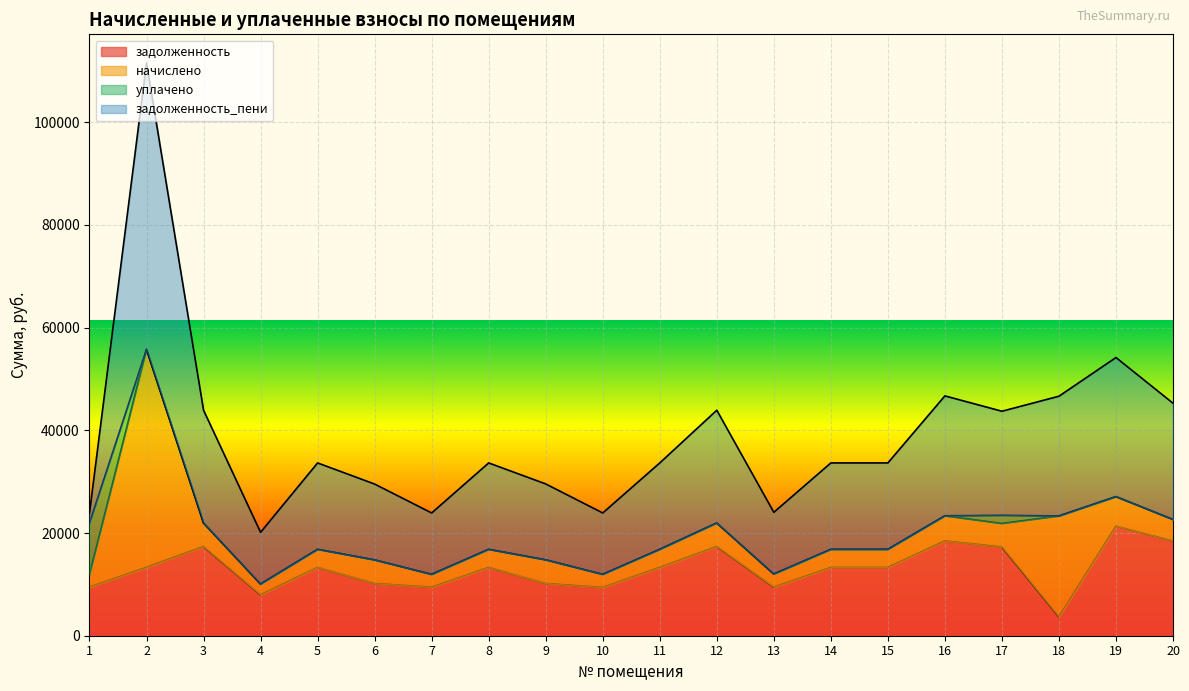

Reading left to right, transcribe all the data shown in this chart.

задолженность: 1=9450.2	2=13327.9	3=17359.7	4=7960.8	5=13302.2	6=10169.6	7=9450.2	8=13302.2	9=10176.0	10=9398.9	11=13302.2	12=17359.7	13=9447.8	14=13302.2	15=13302.2	16=18463.9	17=17282.6	18=3687.5	19=21340.1	20=18438.2
начислено: 1=2503.9	2=42447.1	3=4599.5	4=2109.2	5=3524.5	6=4599.5	7=2503.9	8=3524.5	9=4606.3	10=2555.3	11=3524.5	12=4599.5	13=2571.2	14=3524.5	15=3524.5	16=4892.0	17=4579.1	18=19636.1	19=5751.6	20=4203.1
уплачено: 1=10000.0	2=0.0	3=0.0	4=0.0	5=0.0	6=0.0	7=0.0	8=0.0	9=0.0	10=0.0	11=0.0	12=0.0	13=0.0	14=0.0	15=0.0	16=0.0	17=1587.0	18=0.0	19=0.0	20=0.0
задолженность_пени: 1=1954.2	2=55775.0	3=21959.2	4=10070.0	5=16826.8	6=14769.1	7=11954.2	8=16826.8	9=14782.4	10=11954.2	11=16826.8	12=21959.2	13=12019.1	14=16826.8	15=16826.8	16=23356.0	17=20274.7	18=23323.6	19=27091.7	20=22641.4